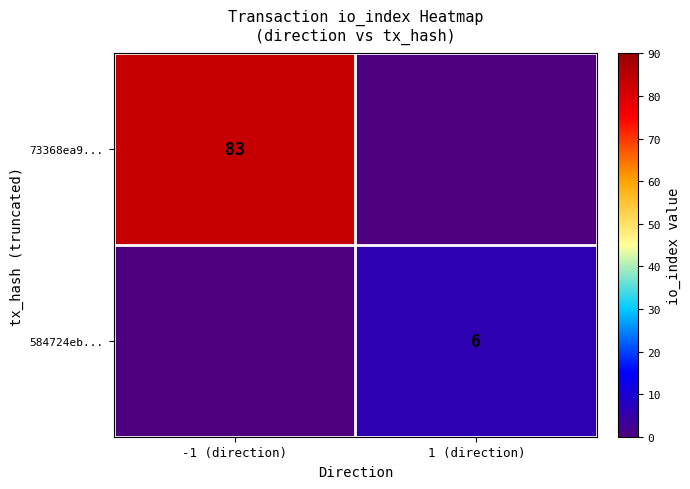

The value of 73368ea9... at -1 (direction) is 53. True or false?

False